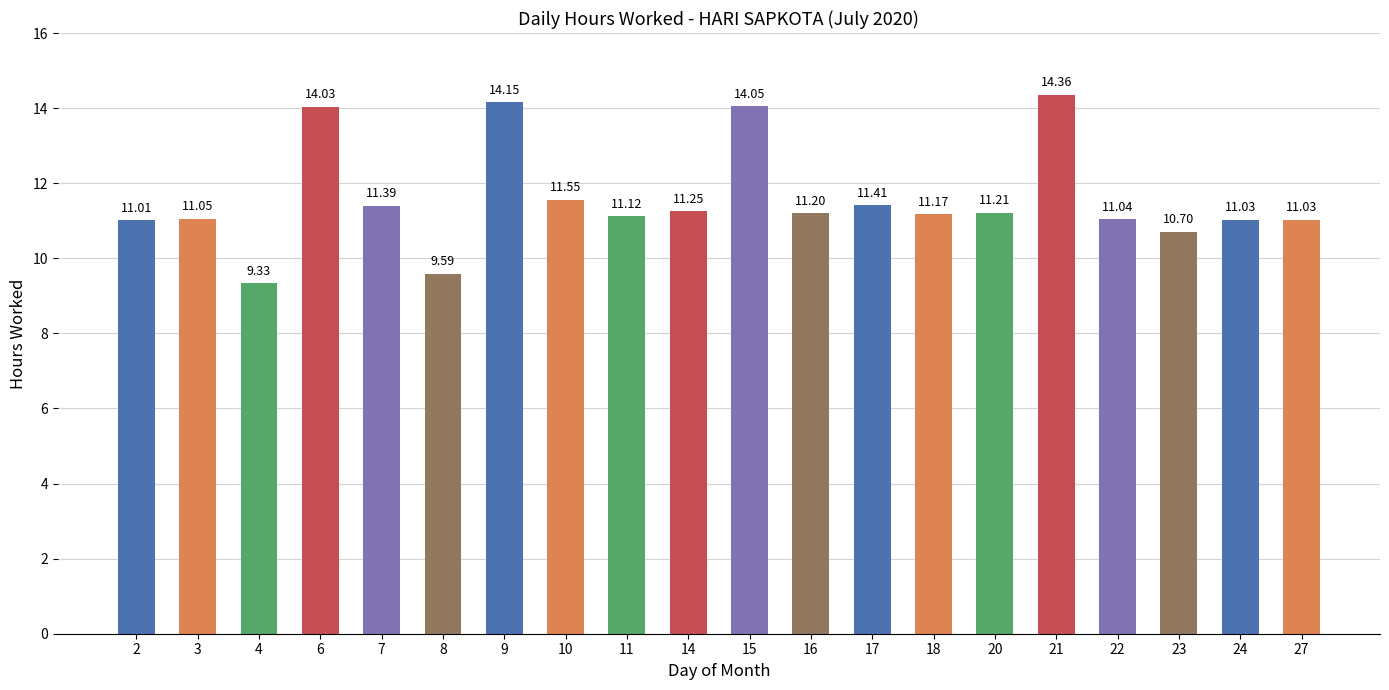

Approximately how many times larger is the value at 22 compared to 24?

1.0